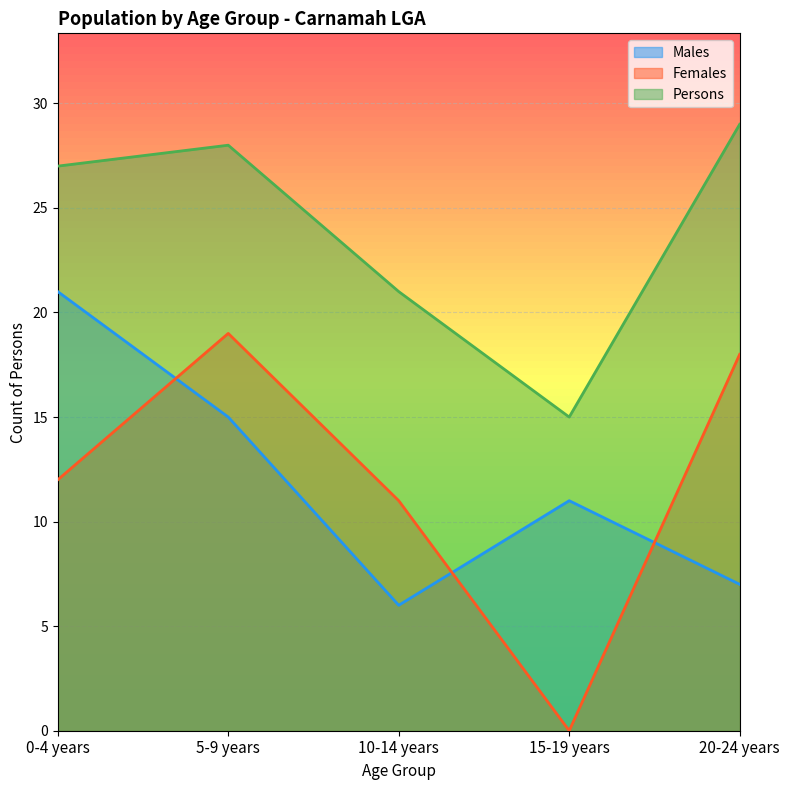

What is the difference between the highest and lowest values at 20-24 years?

22